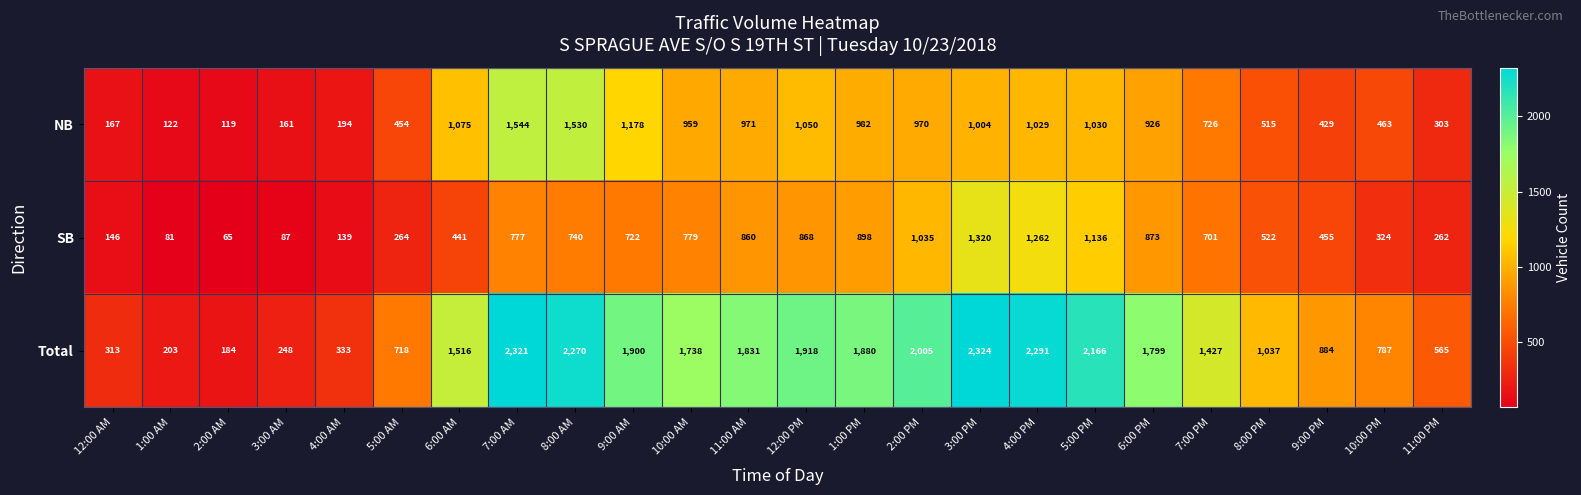

What is the difference between the Total values at 9:00 AM and 11:00 AM?

69